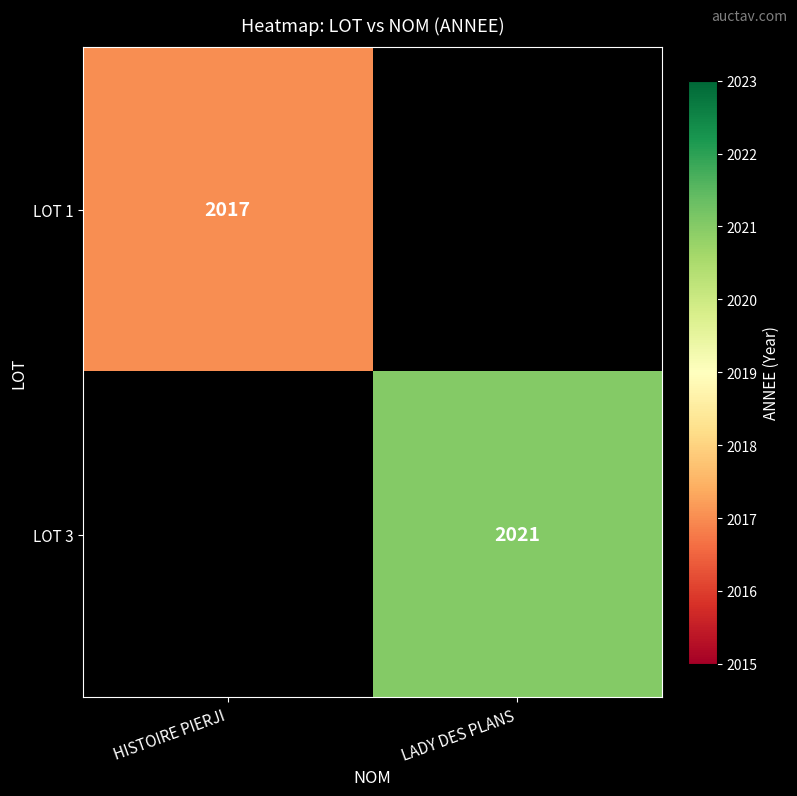

Count the number of data series in this chart.

2